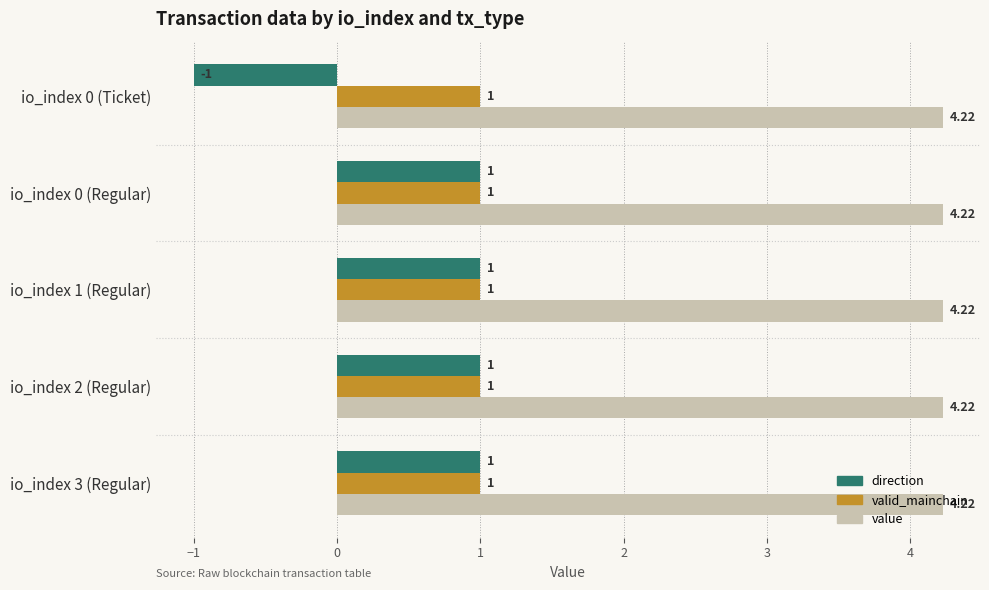

Which series has the largest range (max minus min)?

direction